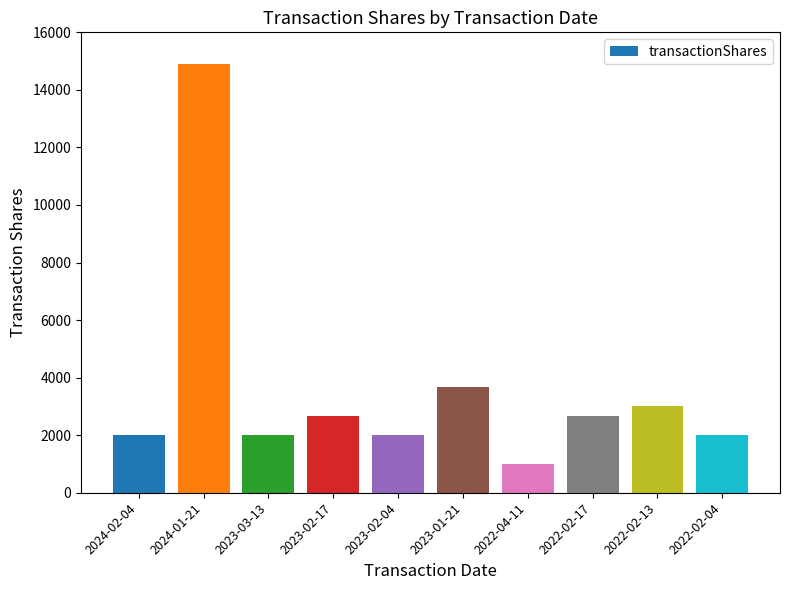

What is the sum of all values?

35898